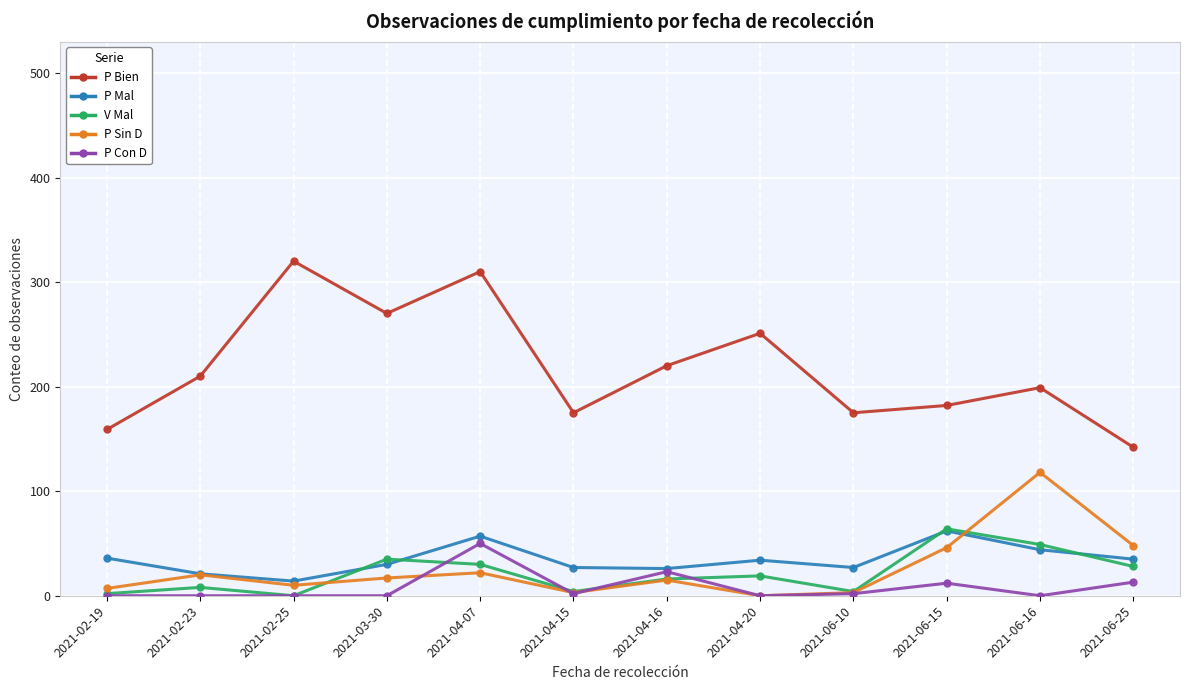

True or false: P Bien and P Con D cross at least once.

False